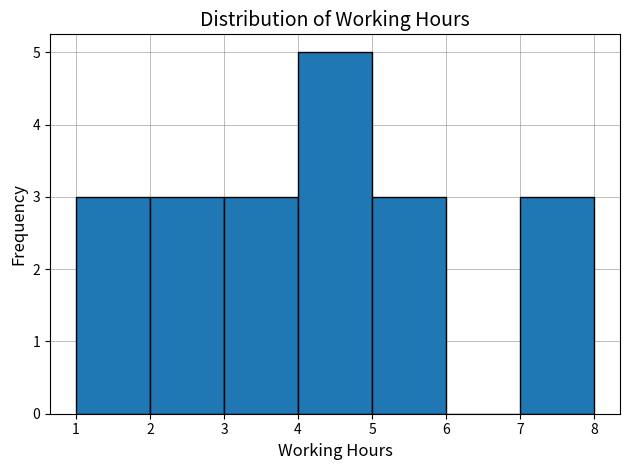

Which range on the x-axis has the tallest bar?

4 to 5